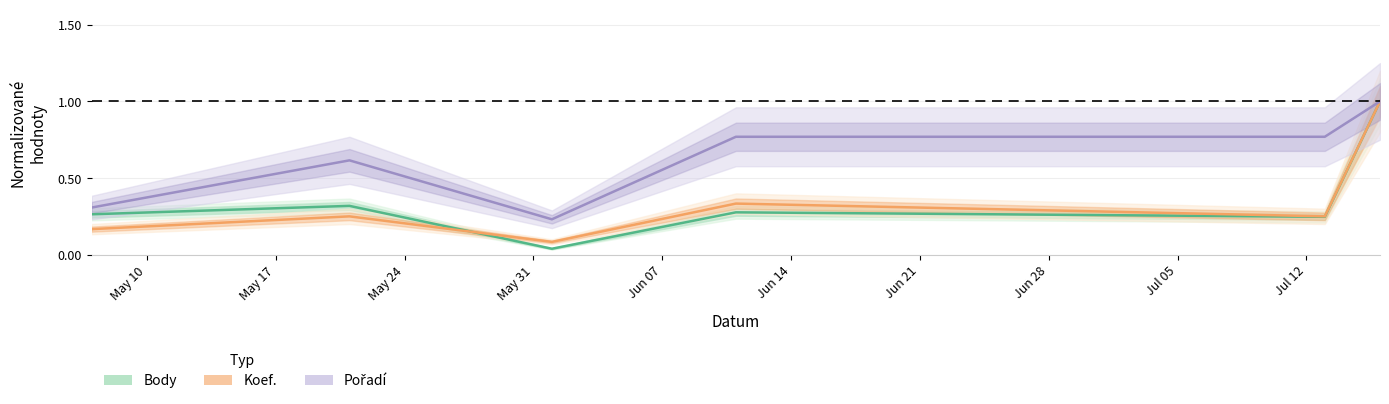

What is the spread (max minus min) of values at May 24?

0.2